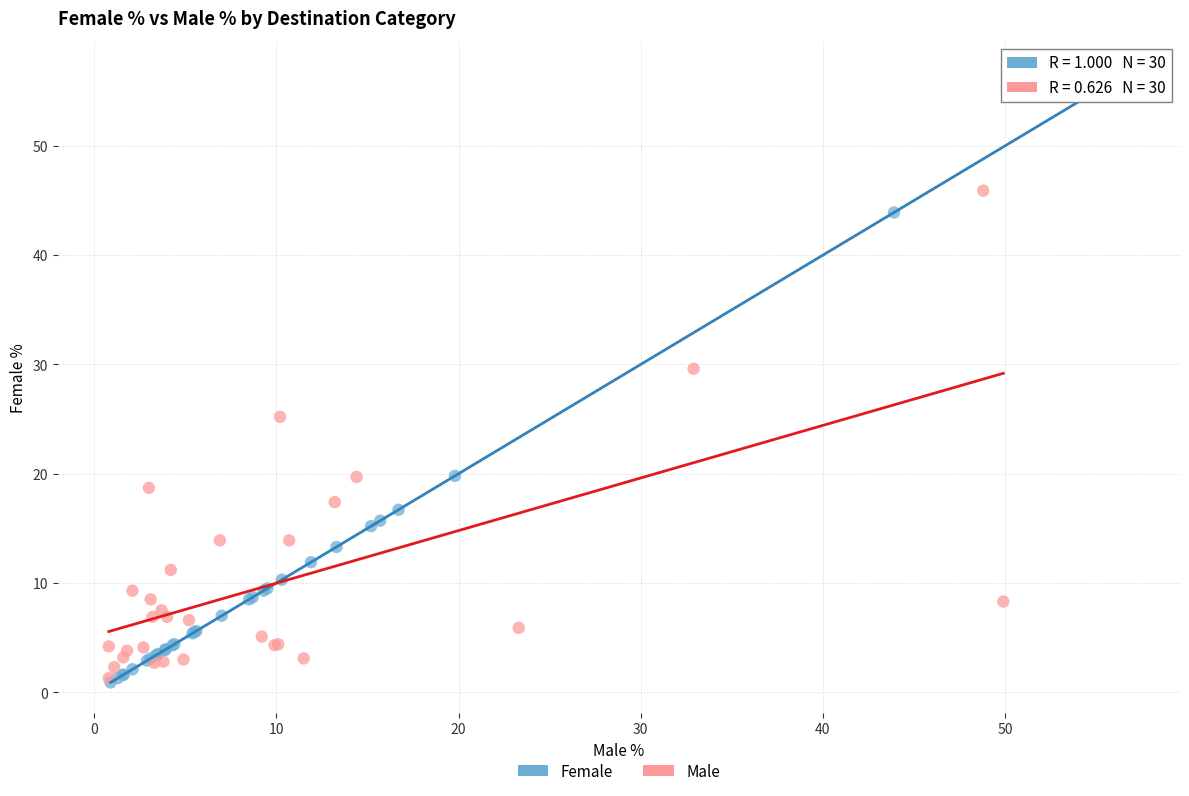

Which series has the widest spread of Y values?

Female